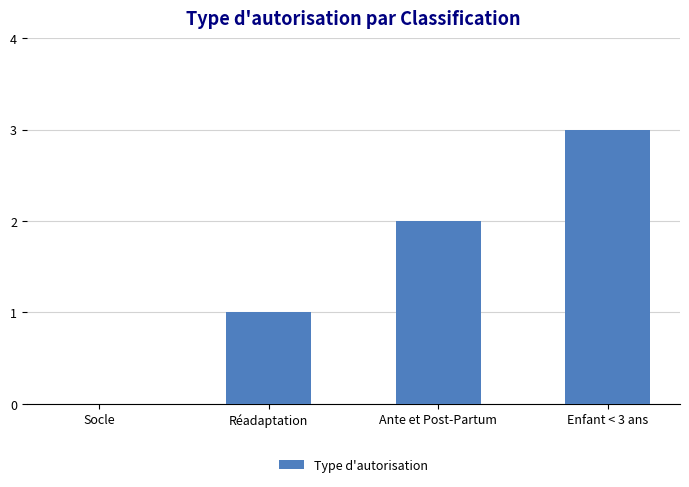

What is the difference between the values at Socle and Ante et Post-Partum?

2